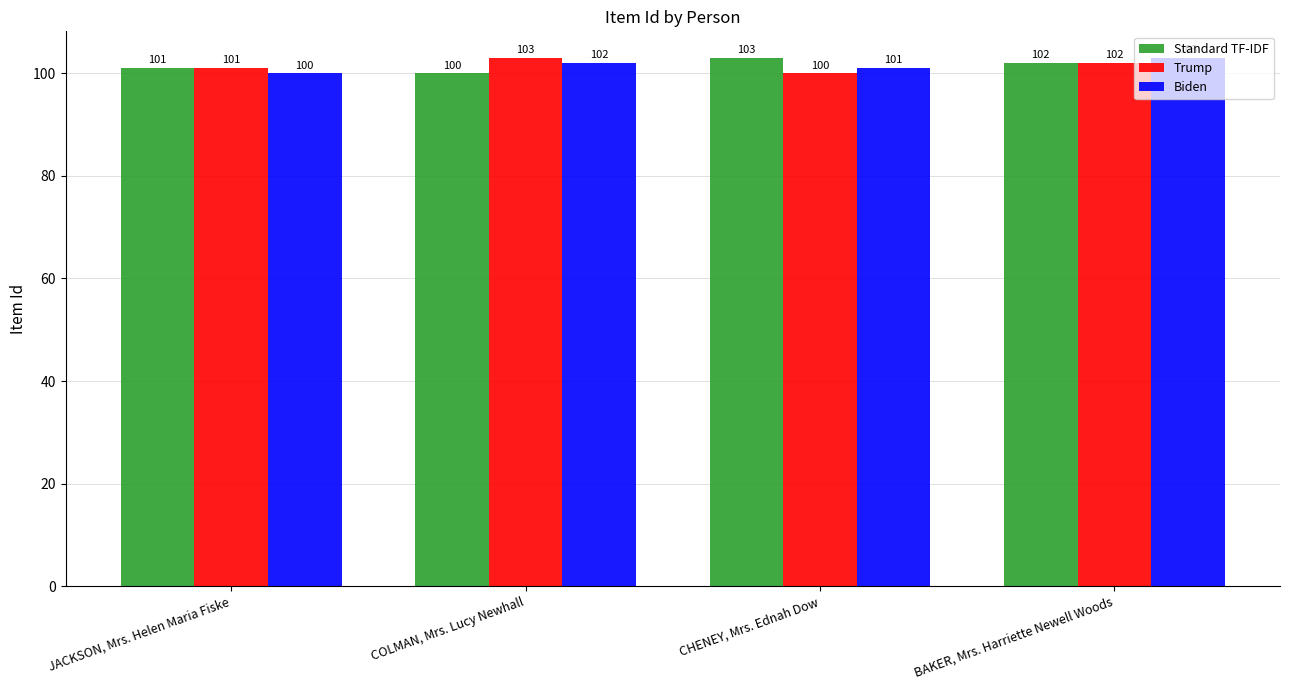

How many groups of bars are there?

4